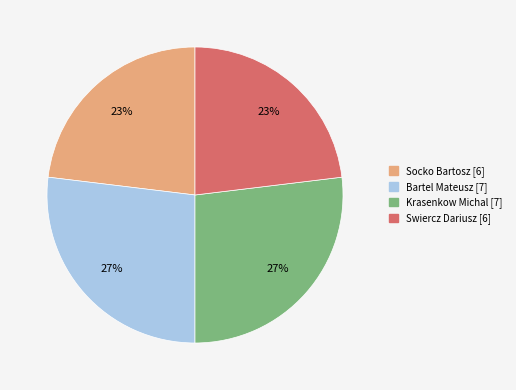

What percentage is the Swiercz Dariusz [6] slice, to the nearest percent?

23%